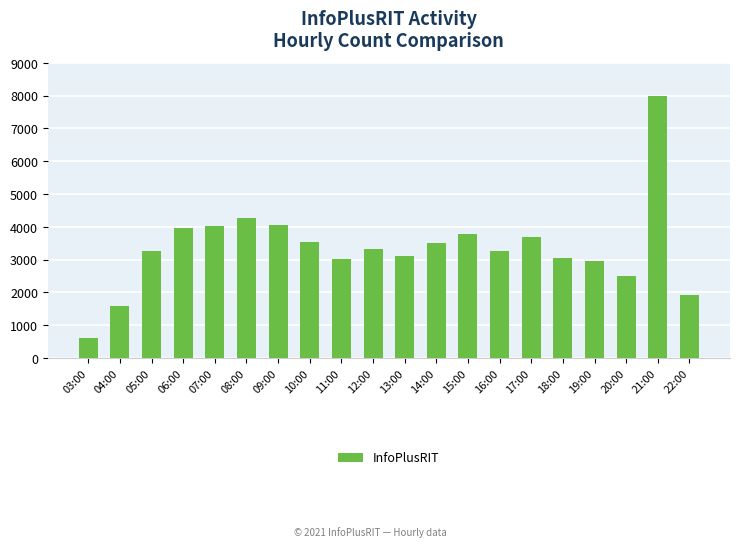

What is the value of the 9th bar from the left?

3018